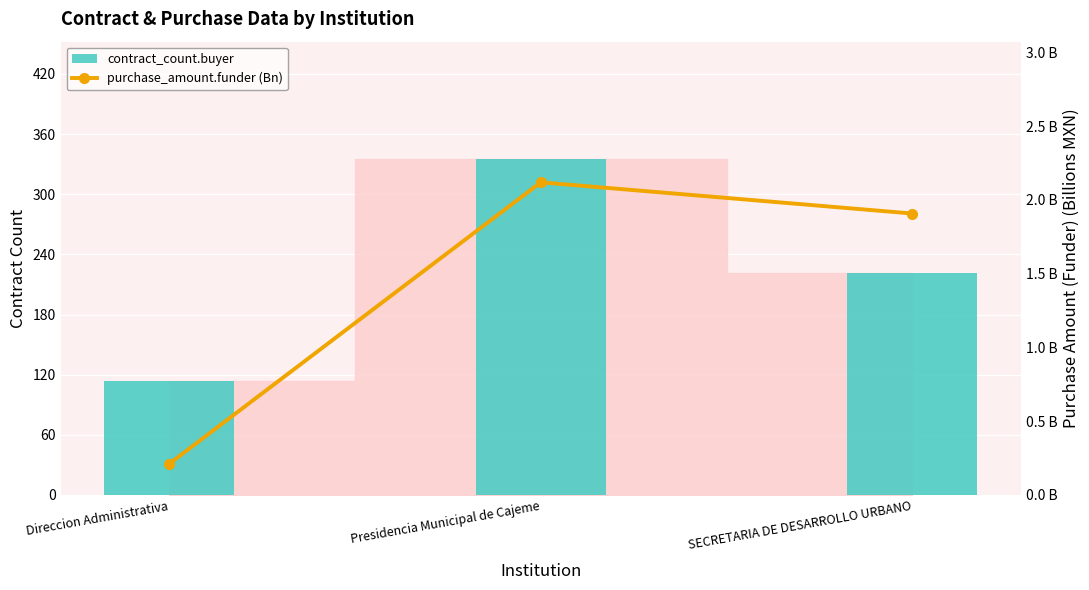

Does the chart contain any negative values?

No